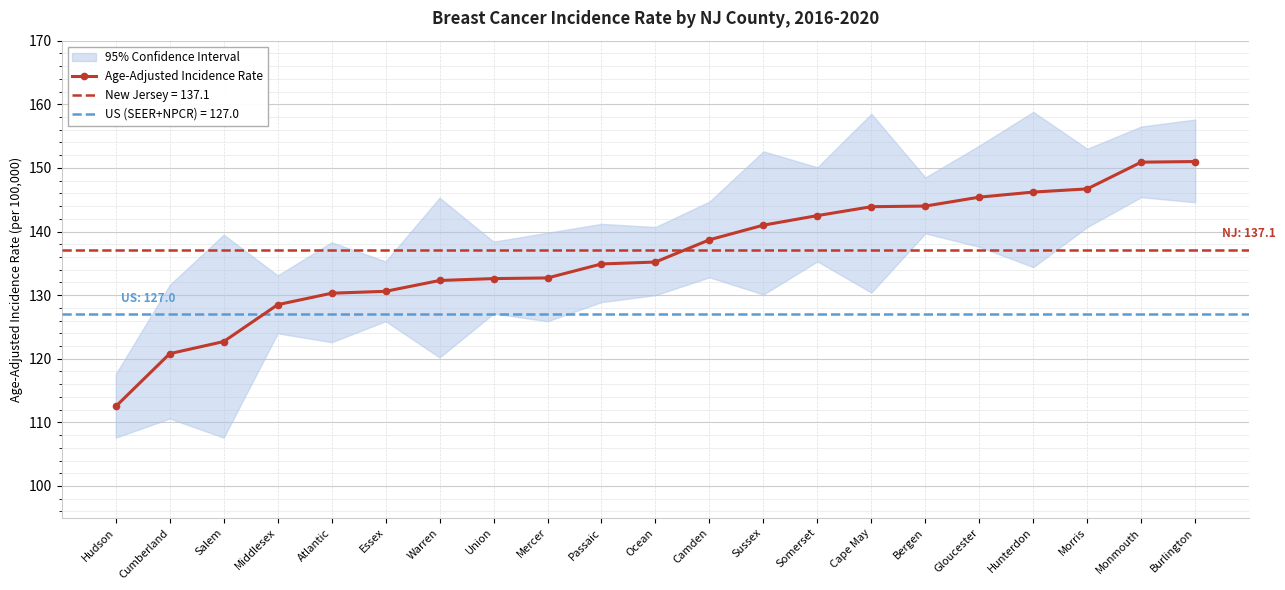

What position from the right is Atlantic?

17